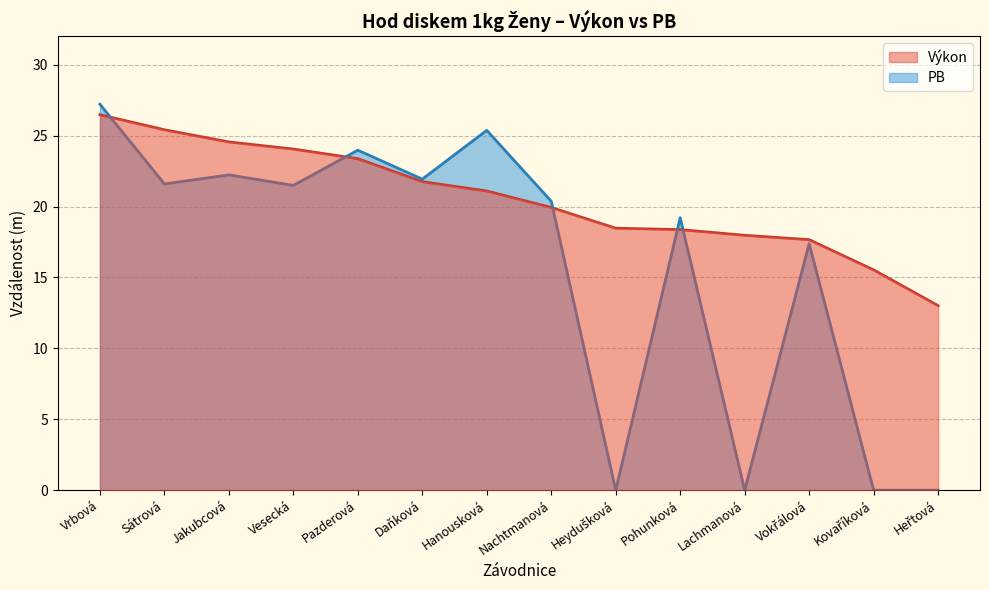

Is it true that PB equals 0.0 at Heydušková?

True